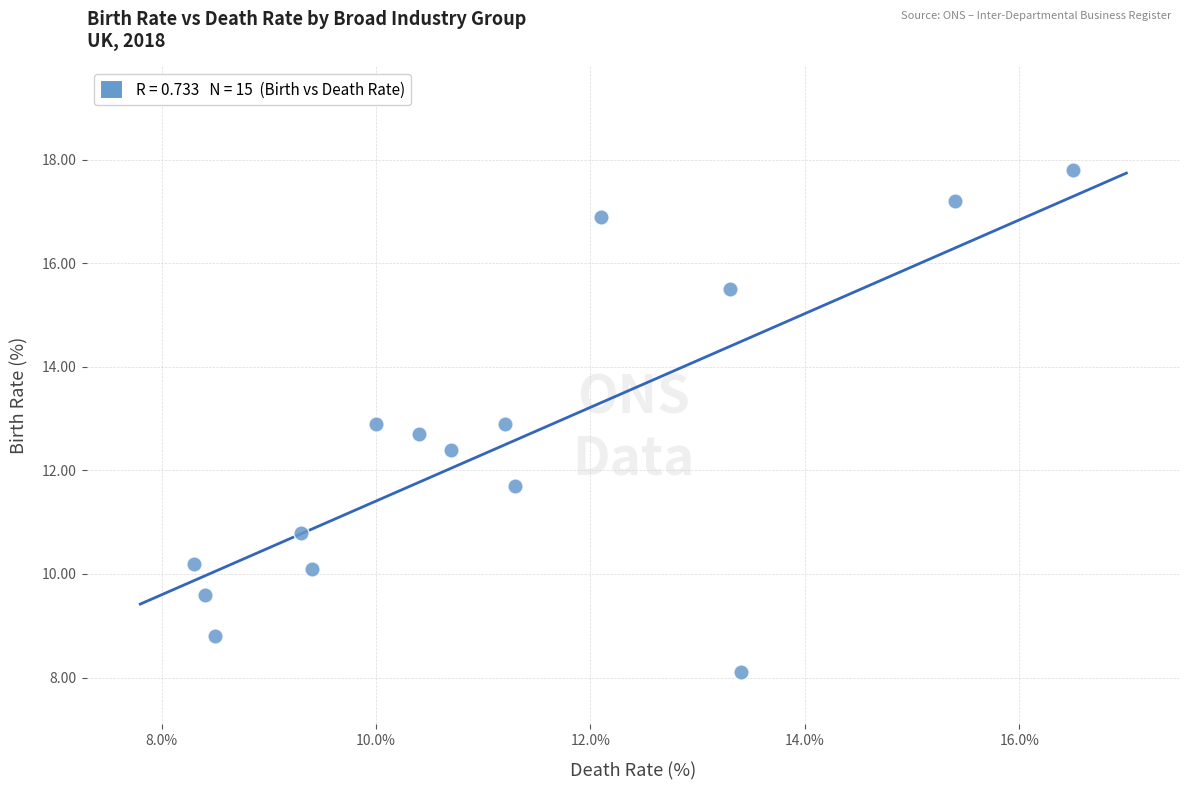

What is the range of X values (max minus min)?

8.2